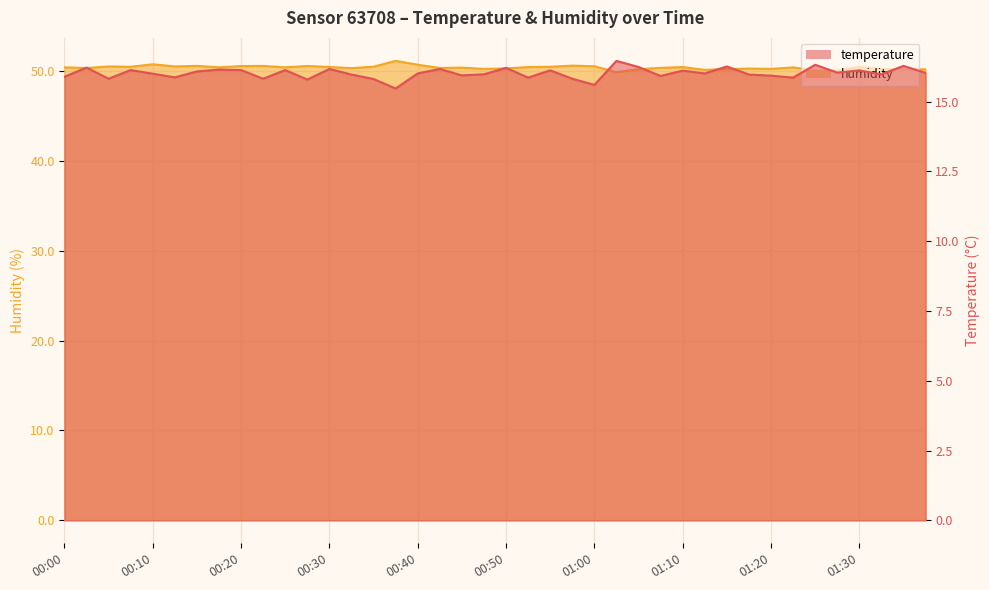

True or false: temperature and humidity cross at least once.

False